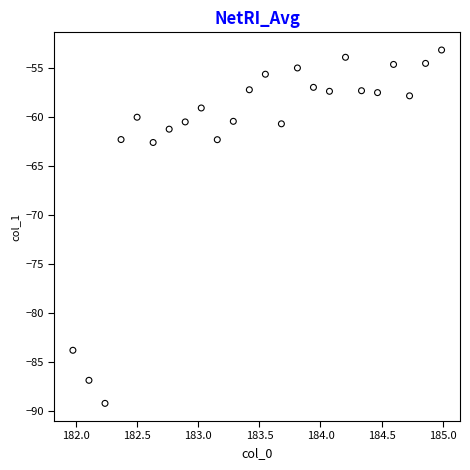

What is the range of X values (max minus min)?

3.0